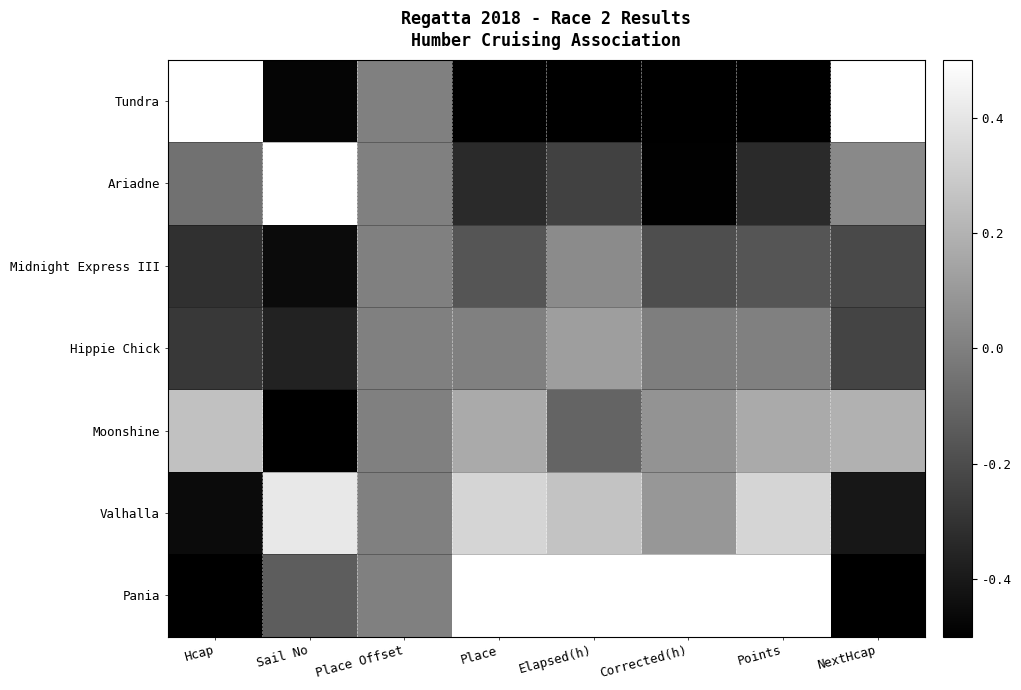

Reading left to right, extract all data points from this chart.

Tundra: Hcap=0.5	Sail No=-0.5	Place Offset=0.0	Place=-0.5	Elapsed(h)=-0.5	Corrected(h)=-0.5	Points=-0.5	NextHcap=0.5
Ariadne: Hcap=-0.1	Sail No=0.5	Place Offset=0.0	Place=-0.3	Elapsed(h)=-0.2	Corrected(h)=-0.5	Points=-0.3	NextHcap=0.0
Midnight Express III: Hcap=-0.3	Sail No=-0.5	Place Offset=0.0	Place=-0.2	Elapsed(h)=0.0	Corrected(h)=-0.2	Points=-0.2	NextHcap=-0.2
Hippie Chick: Hcap=-0.3	Sail No=-0.4	Place Offset=0.0	Place=0.0	Elapsed(h)=0.1	Corrected(h)=-0.0	Points=0.0	NextHcap=-0.2
Moonshine: Hcap=0.3	Sail No=-0.5	Place Offset=0.0	Place=0.2	Elapsed(h)=-0.1	Corrected(h)=0.1	Points=0.2	NextHcap=0.2
Valhalla: Hcap=-0.5	Sail No=0.4	Place Offset=0.0	Place=0.3	Elapsed(h)=0.3	Corrected(h)=0.1	Points=0.3	NextHcap=-0.4
Pania: Hcap=-0.5	Sail No=-0.1	Place Offset=0.0	Place=0.5	Elapsed(h)=0.5	Corrected(h)=0.5	Points=0.5	NextHcap=-0.5